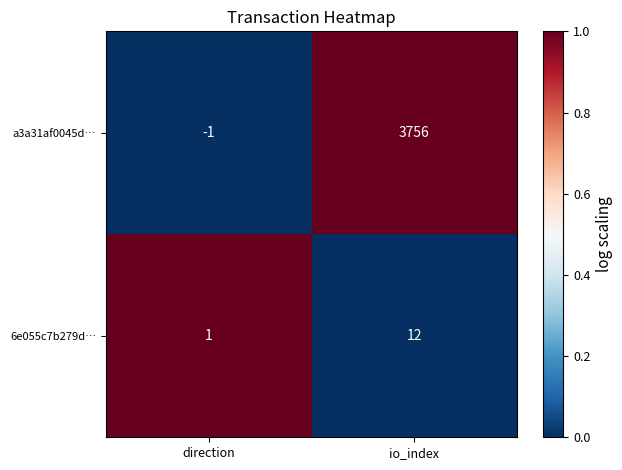

Read the a3a31af0045d… value at io_index.

3756